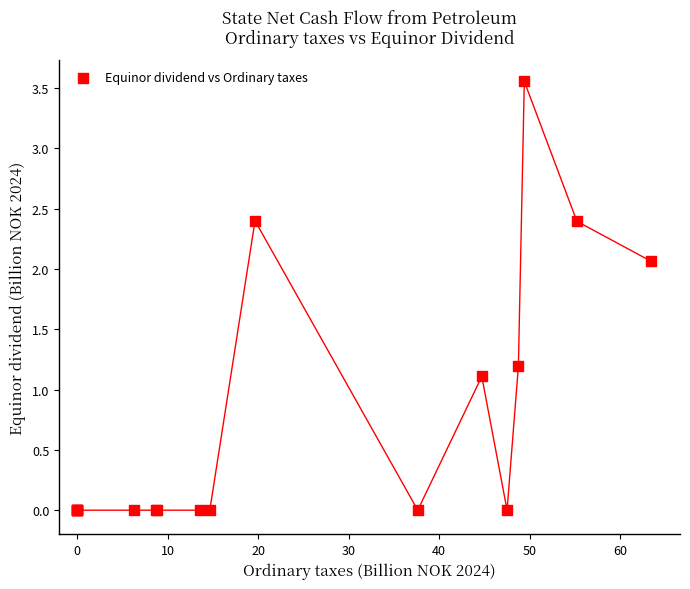

What Y value in the scatter plot is closest to 1?

1.1